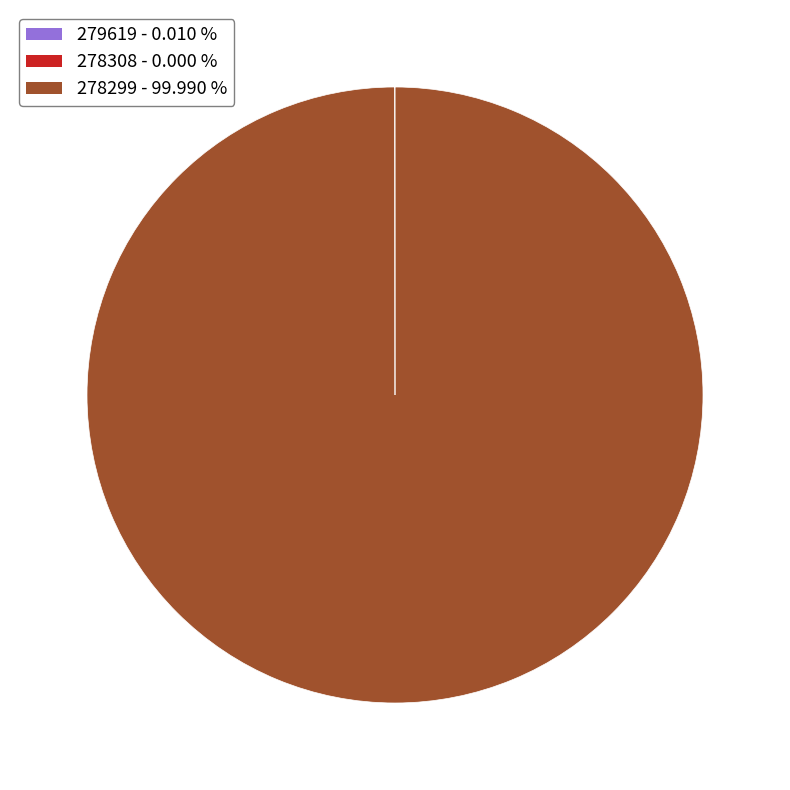

Does 278299 - 99.990 % represent more than half of the total?

Yes